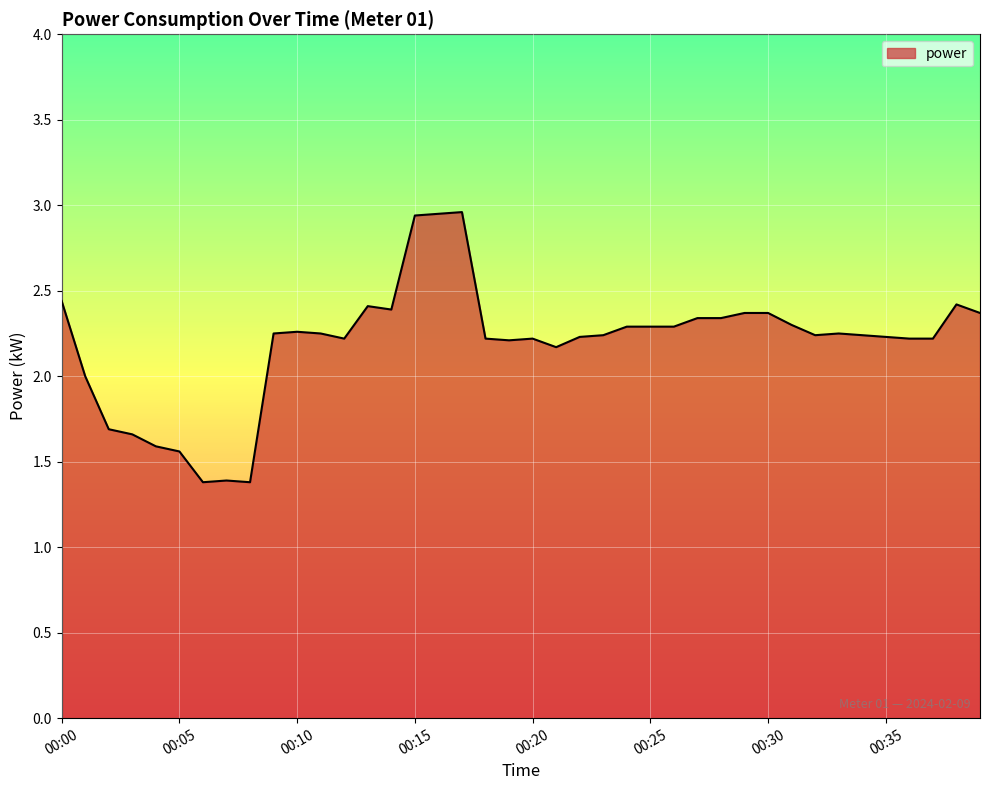

How many distinct data groups are displayed?

1